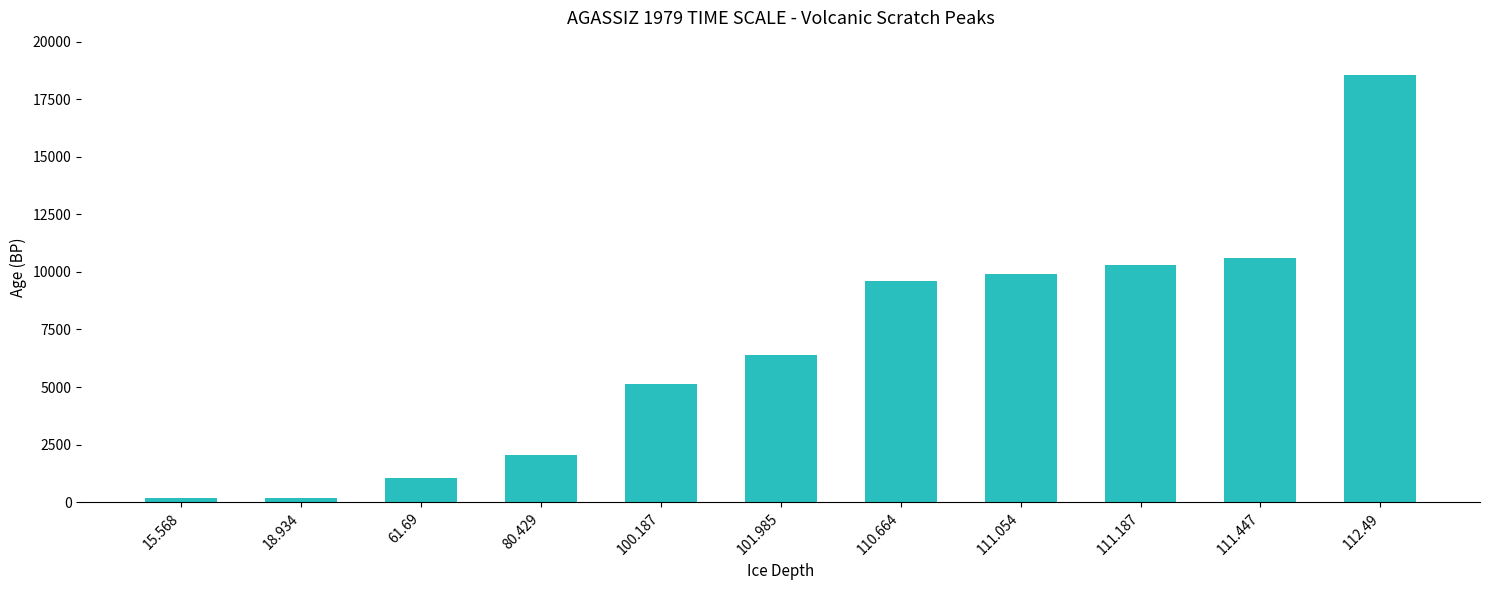

Count the number of categories in the chart.

11